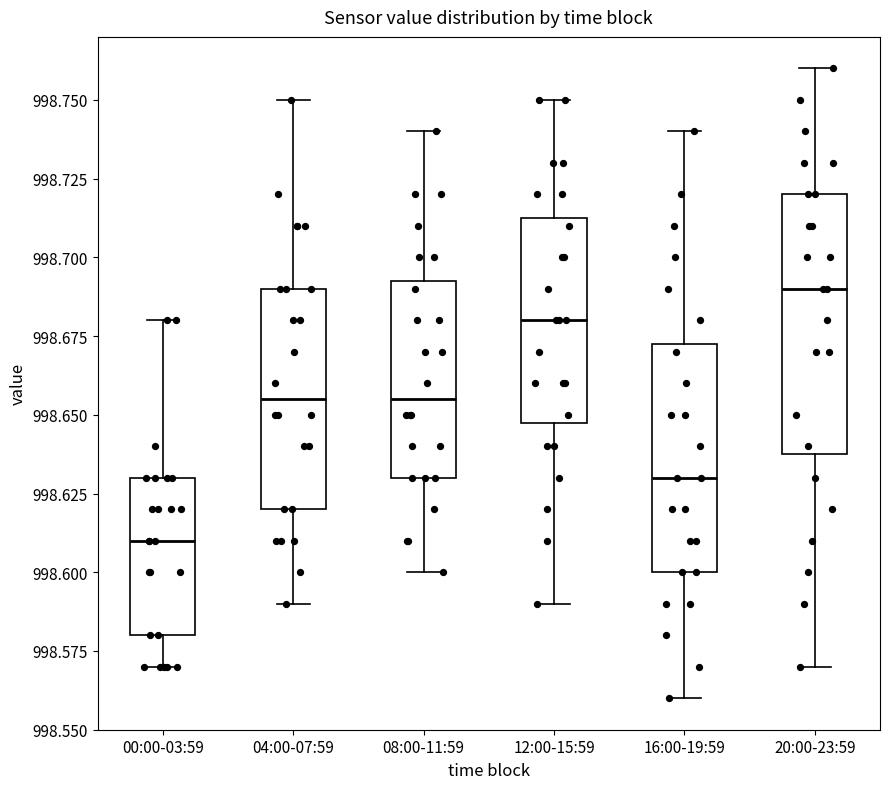

Reading left to right, read every box against the y-axis: the position of its median line, the range the box covers, and the ends of its whiskers. The values are not printed on the chart, so give them approximately, as read against the axis.

00:00-03:59: median 998.610, box 998.580 to 998.630, whiskers 998.570 to 998.680
04:00-07:59: median 998.655, box 998.620 to 998.690, whiskers 998.590 to 998.750
08:00-11:59: median 998.655, box 998.630 to 998.695, whiskers 998.600 to 998.740
12:00-15:59: median 998.680, box 998.650 to 998.715, whiskers 998.590 to 998.750
16:00-19:59: median 998.630, box 998.600 to 998.675, whiskers 998.560 to 998.740
20:00-23:59: median 998.690, box 998.640 to 998.720, whiskers 998.570 to 998.760